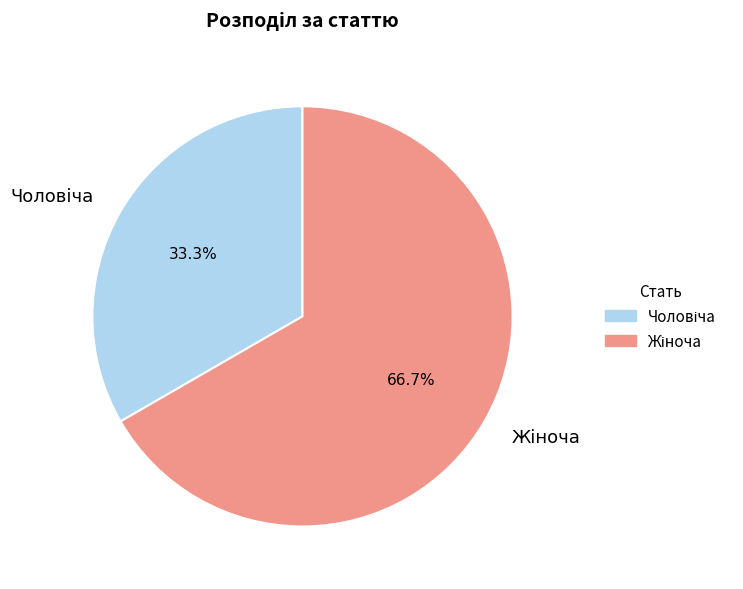

What percentage is the Жіноча slice, to the nearest percent?

67%